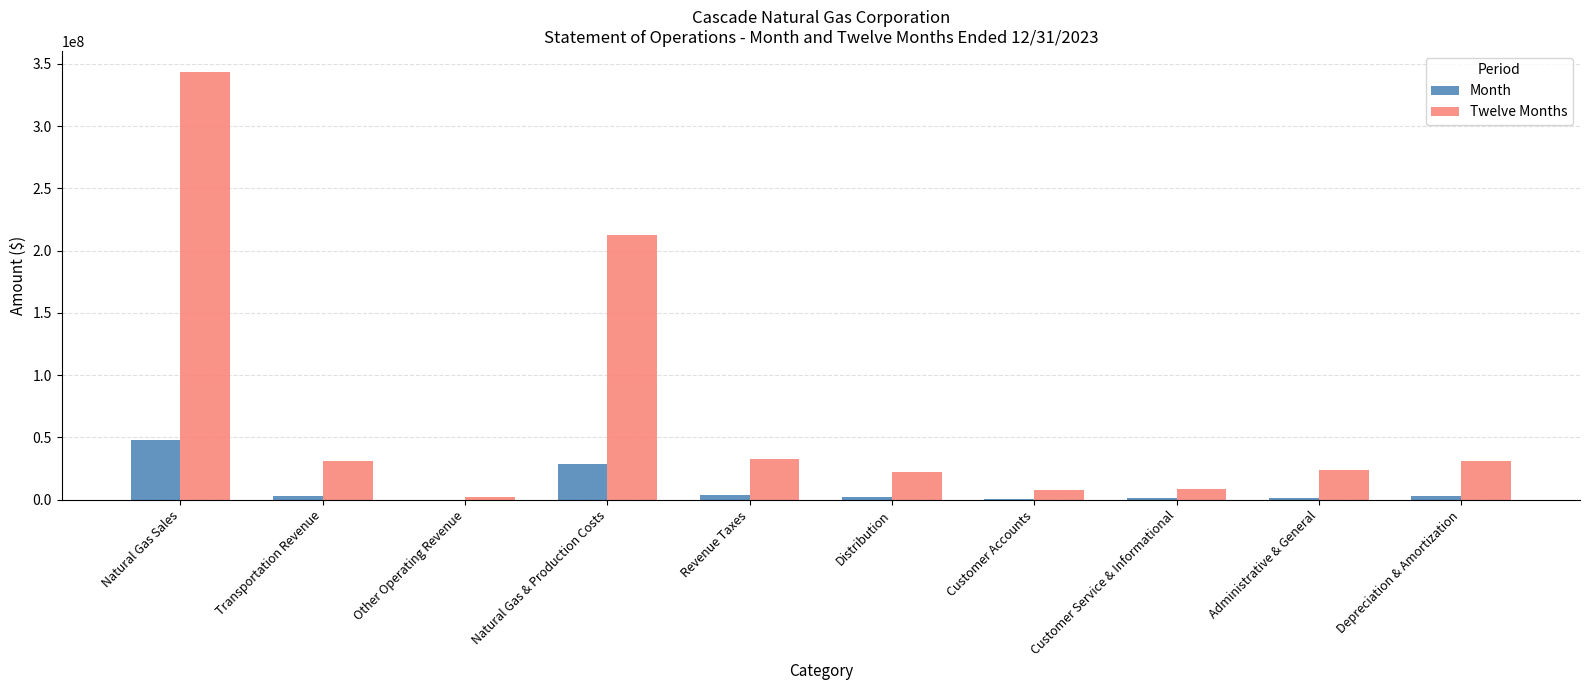

Is it true that Twelve Months equals 22556598 at Distribution?

True